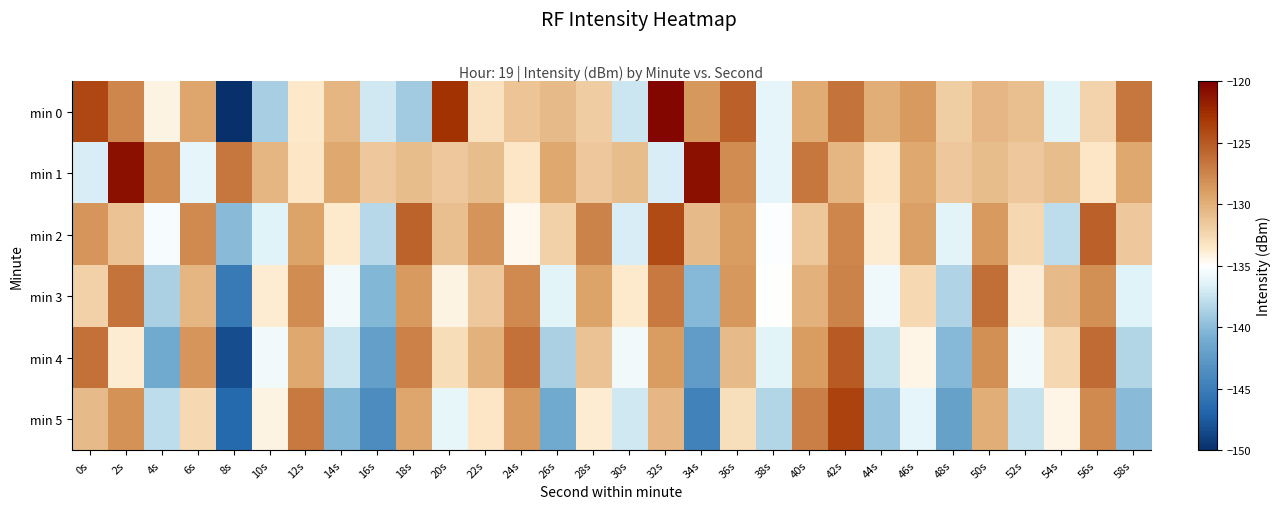

How many series are shown in this chart?

6